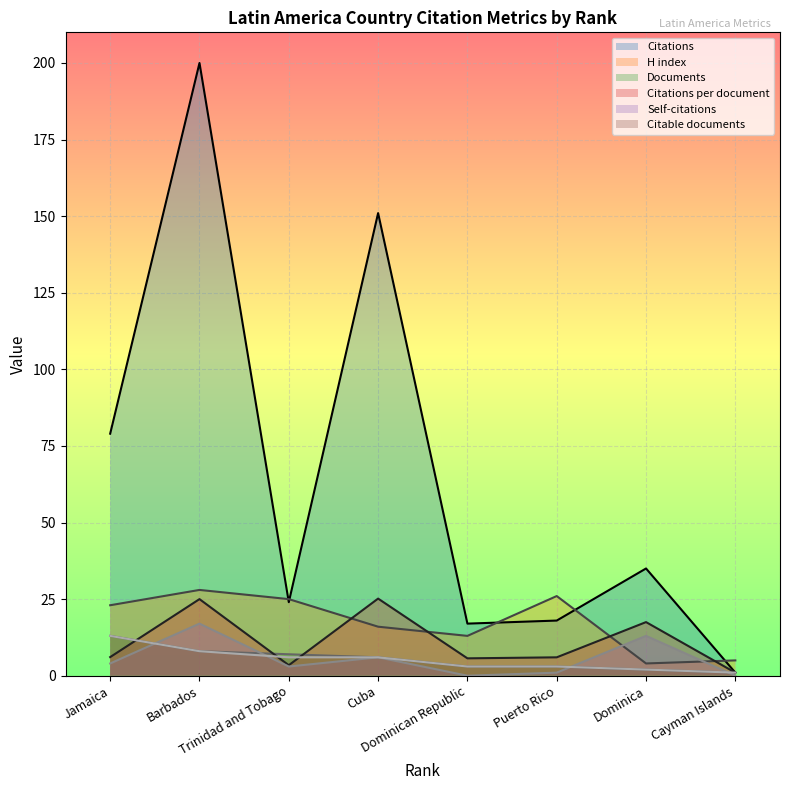

Where does the Citable documents series first go above 6?

Jamaica